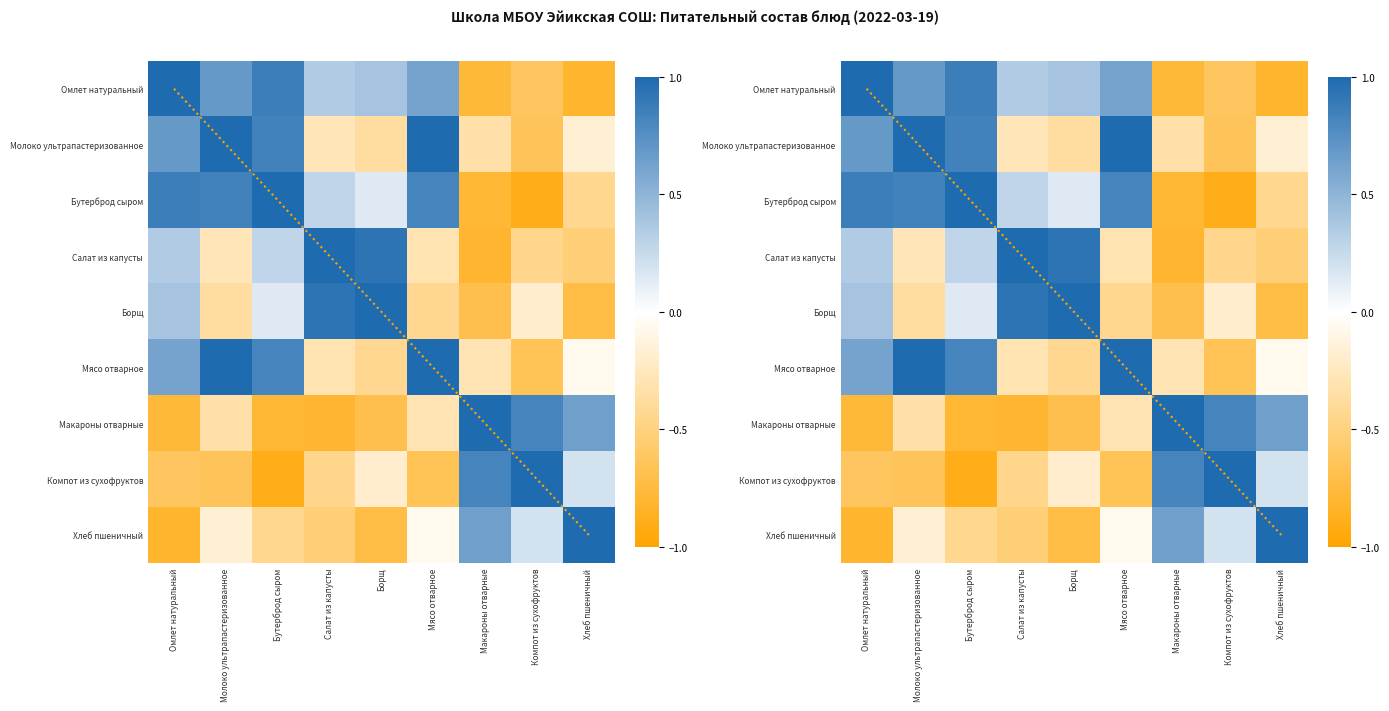

Is the value of Хлеб пшеничный at Хлеб пшеничный greater than the value of Молоко ультрапастеризованное at Компот из сухофруктов?

Yes